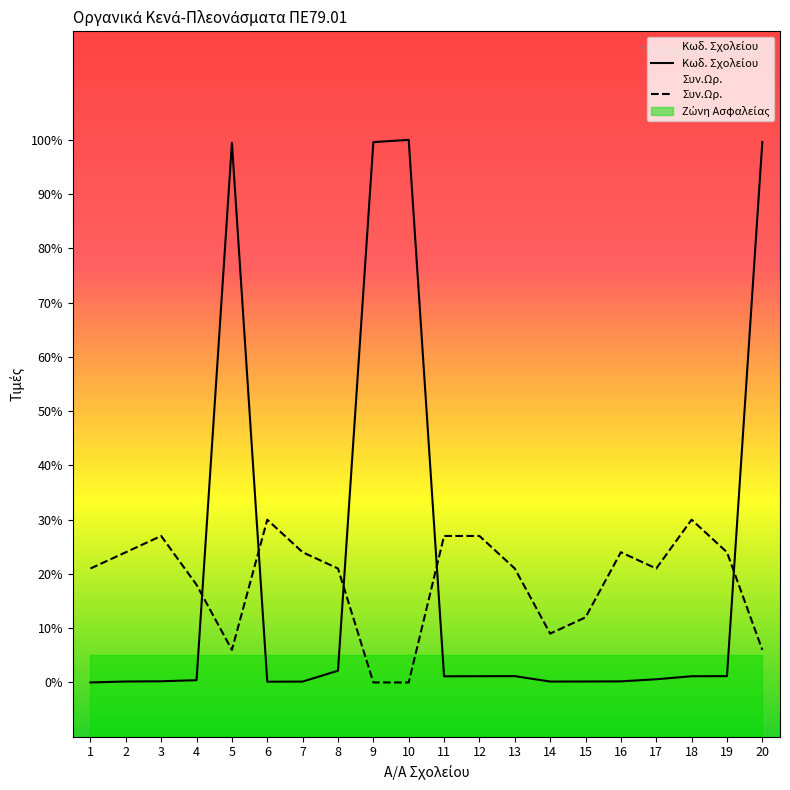

Reading right to left, what are all the values shown in this chart?

Κωδ. Σχολείου: 99.6	1.2	1.1	0.6	0.2	0.2	0.2	1.2	1.2	1.1	100.0	99.6	2.2	0.2	0.1	99.4	0.4	0.2	0.2	0.0
Συν.Ωρ.: 6.0	24.0	30.0	21.0	24.0	12.0	9.0	21.0	27.0	27.0	0.0	0.0	21.0	24.0	30.0	6.0	18.0	27.0	24.0	21.0